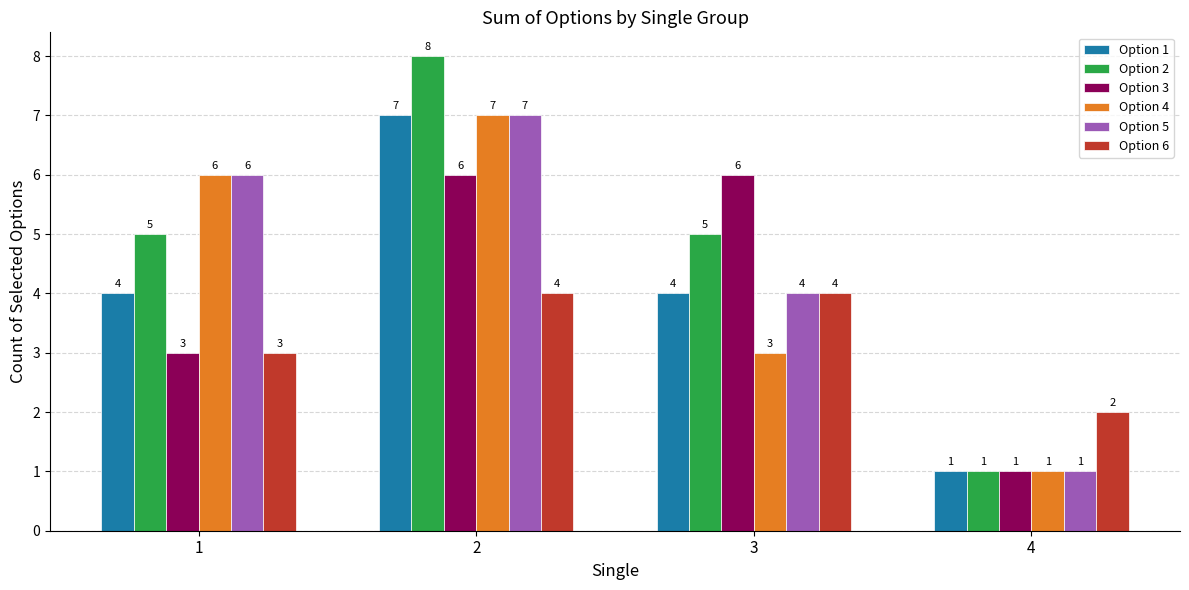

Reading left to right, list all the values displayed in this chart.

Option 1: 4	7	4	1
Option 2: 5	8	5	1
Option 3: 3	6	6	1
Option 4: 6	7	3	1
Option 5: 6	7	4	1
Option 6: 3	4	4	2